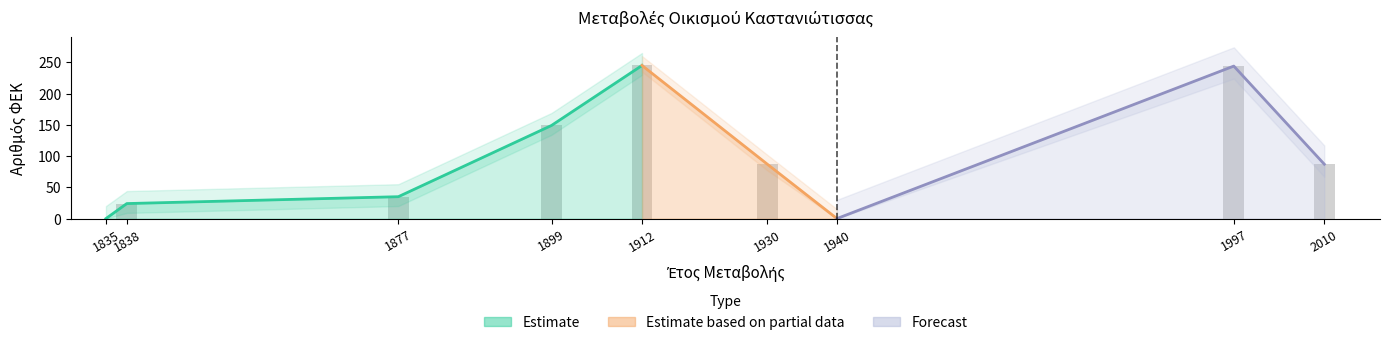

Rank the categories by value from lowest to highest.

1835, 1940, 1838, 1877, 1930, 2010, 1899, 1997, 1912